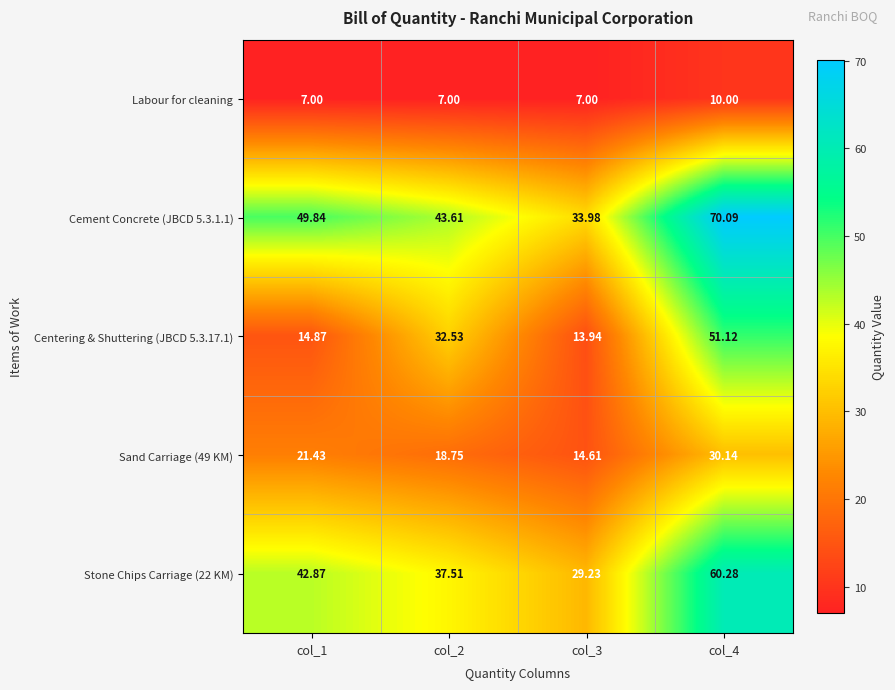

Count the number of categories in the chart.

4